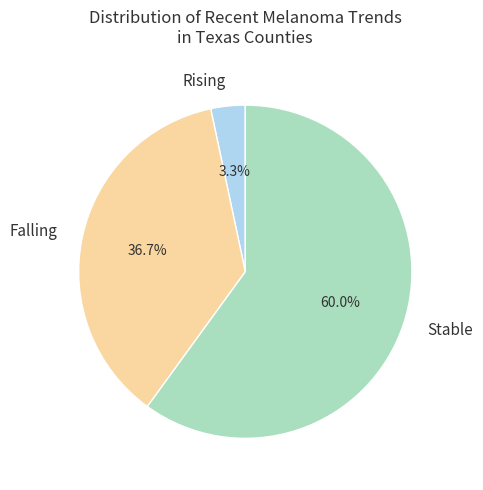

Does Falling represent more than half of the total?

No